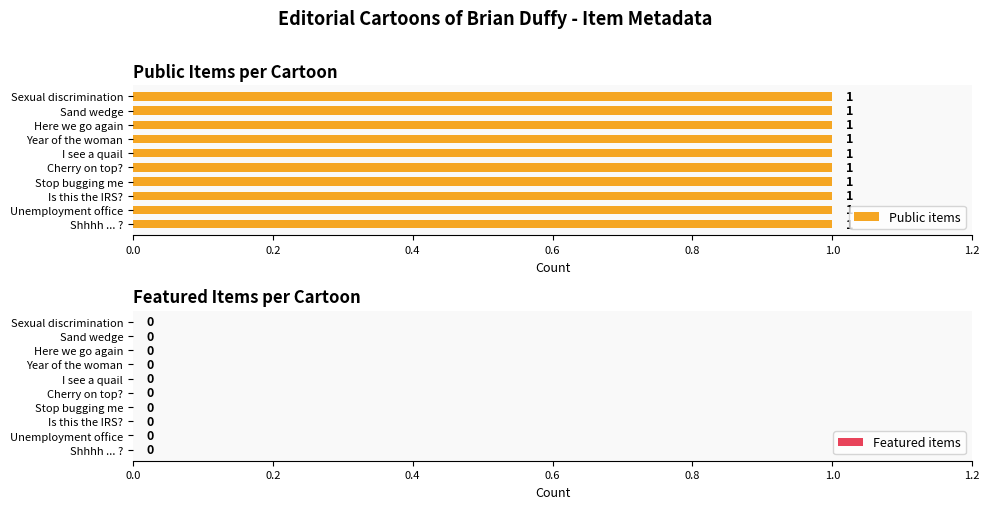

The value of featured at Unemployment office is 0. True or false?

True